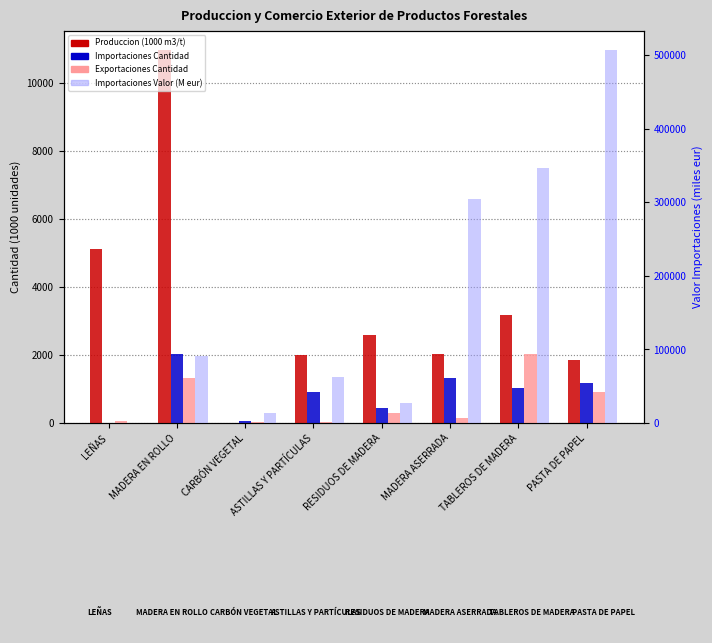

Which series has the largest range (max minus min)?

Importaciones Valor (M eur)